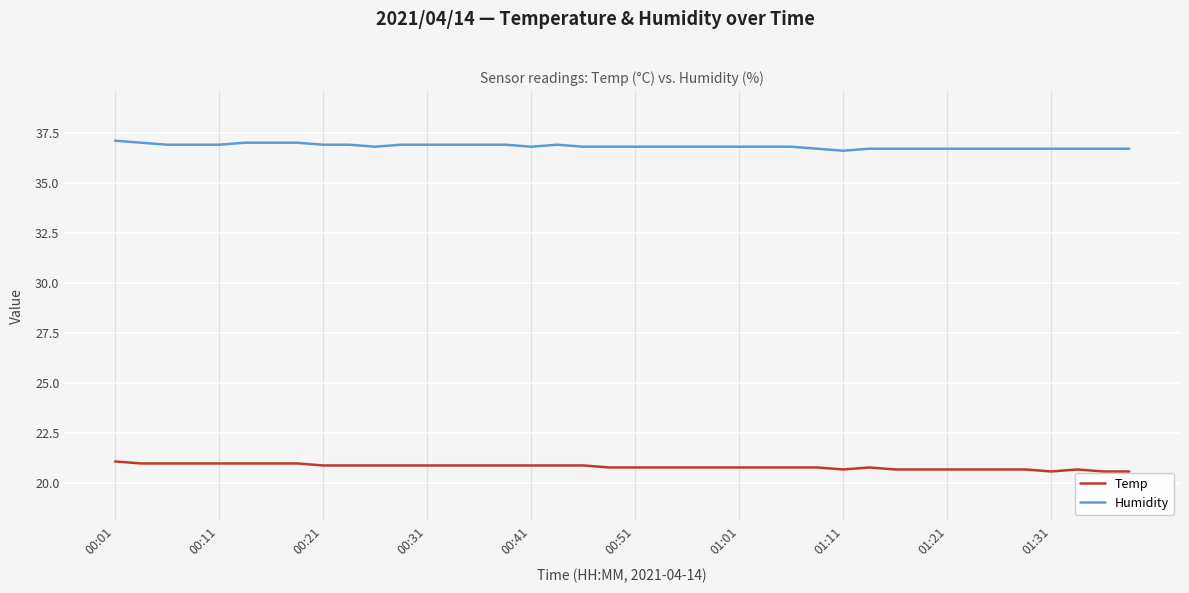

What is the maximum value for Humidity?

37.1